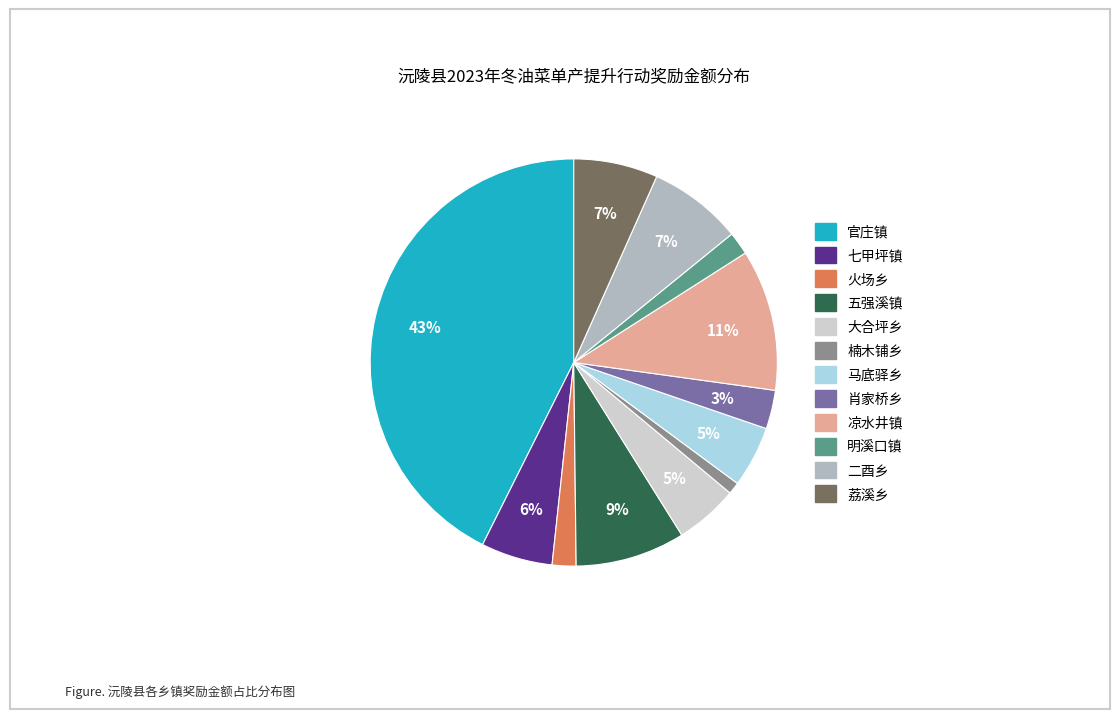

The 楠木铺乡 slice represents 1% of the pie. True or false?

True